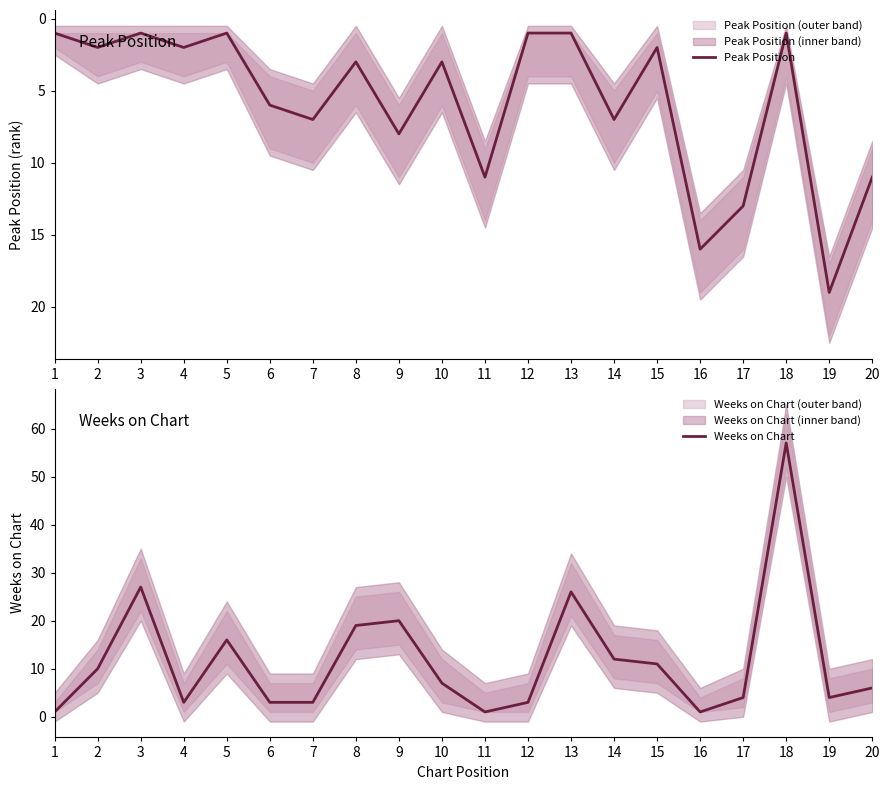

Count the number of categories in the chart.

20